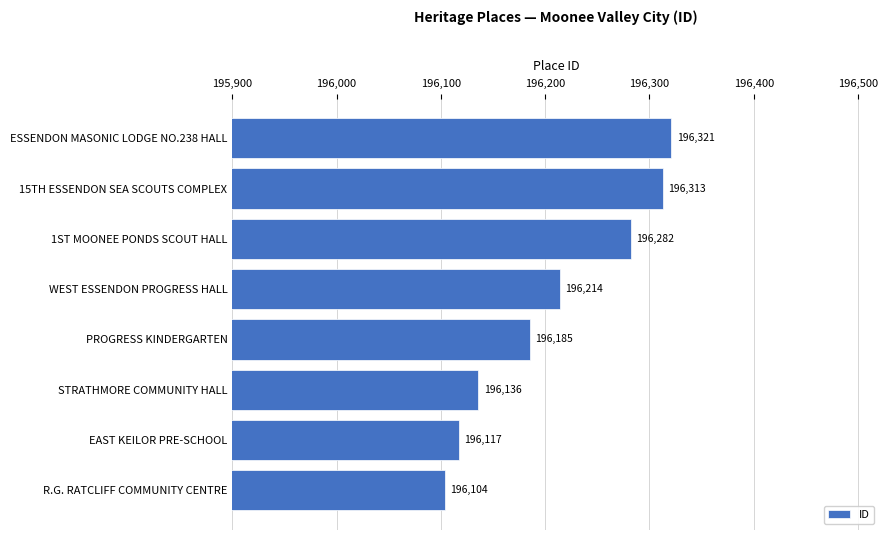

True or false: the data shows 348112 at ESSENDON MASONIC LODGE NO.238 HALL.

False